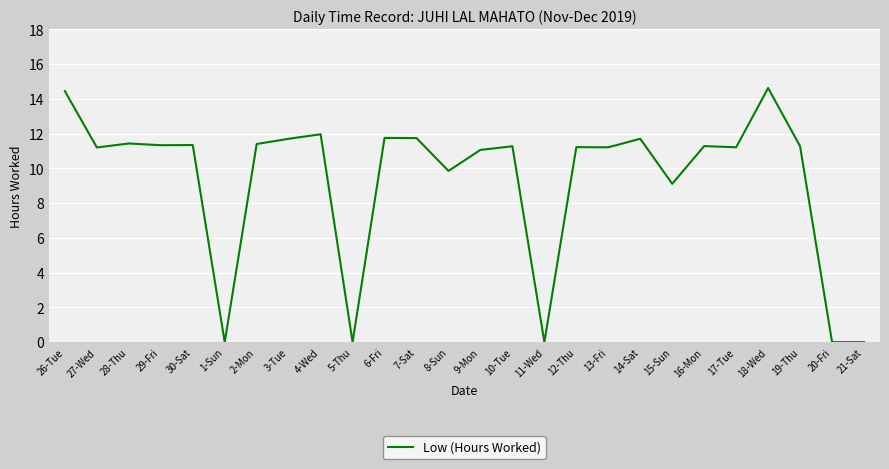

What is the greatest value displayed?

14.6